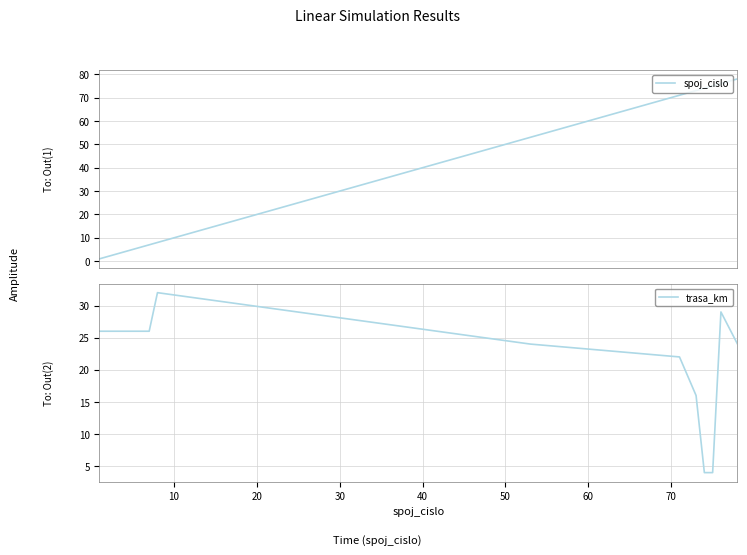

How many data points in spoj_cislo are less than 8?

7